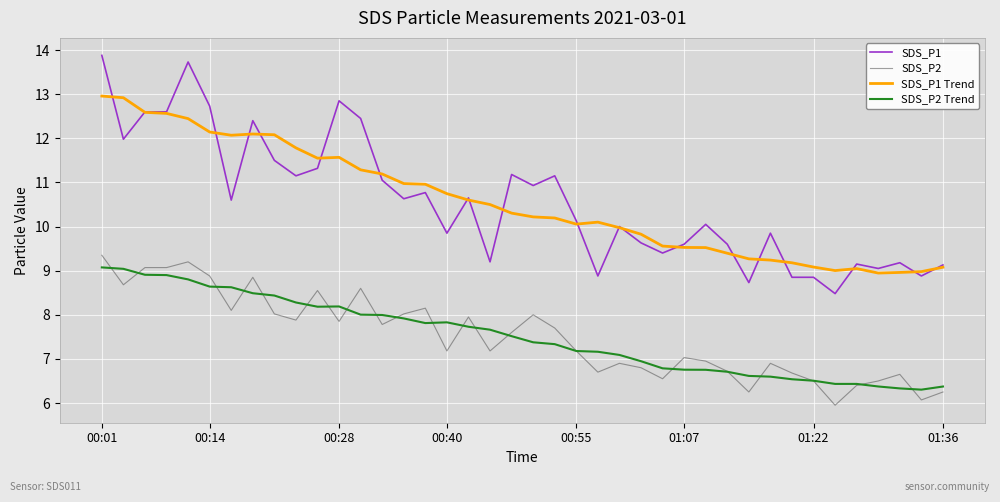

True or false: SDS_P2 Trend and SDS_P1 cross at least once.

False